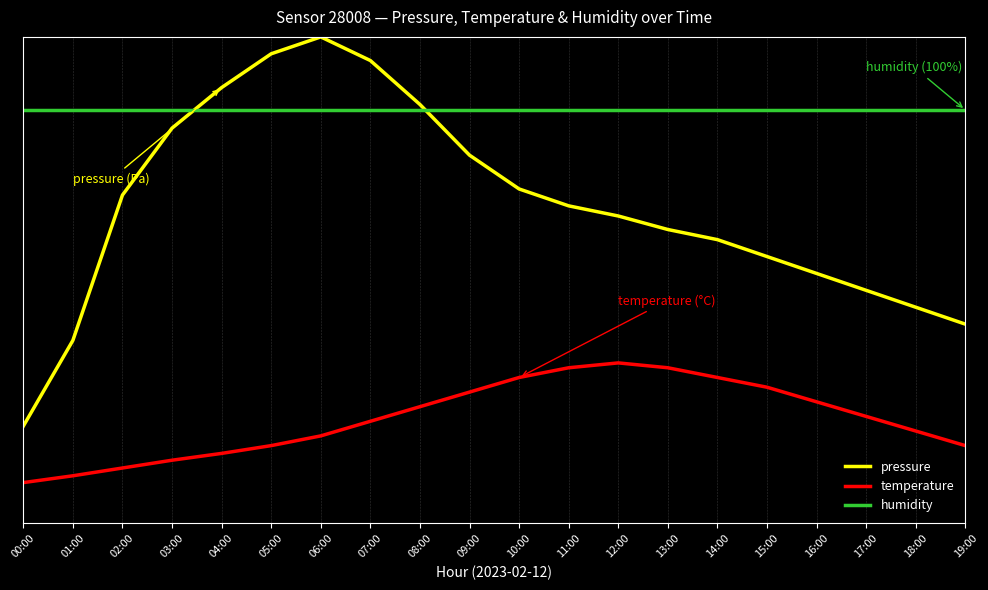

What are all the series names shown in the legend?

pressure, temperature, humidity